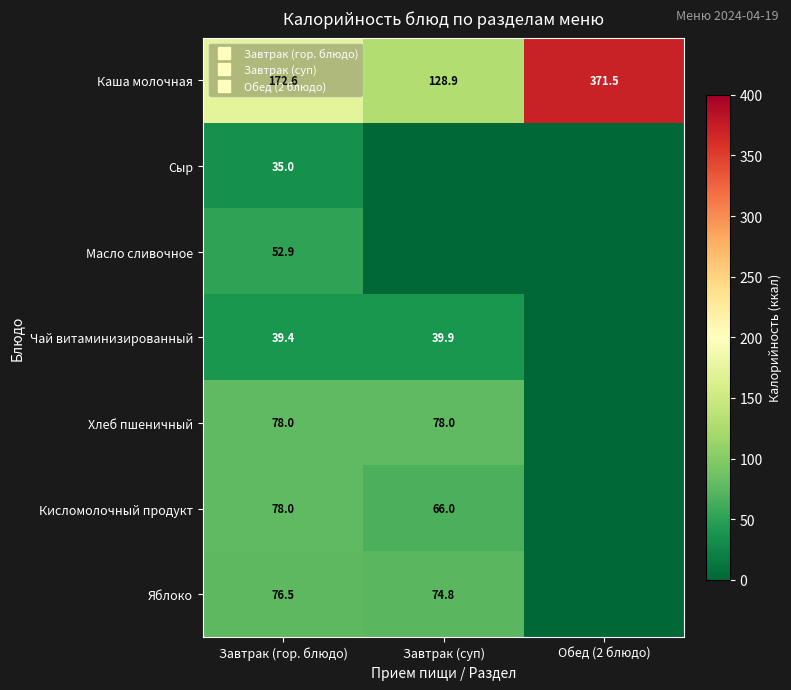

At which category is the sum across all series the highest?

Завтрак (гор. блюдо)